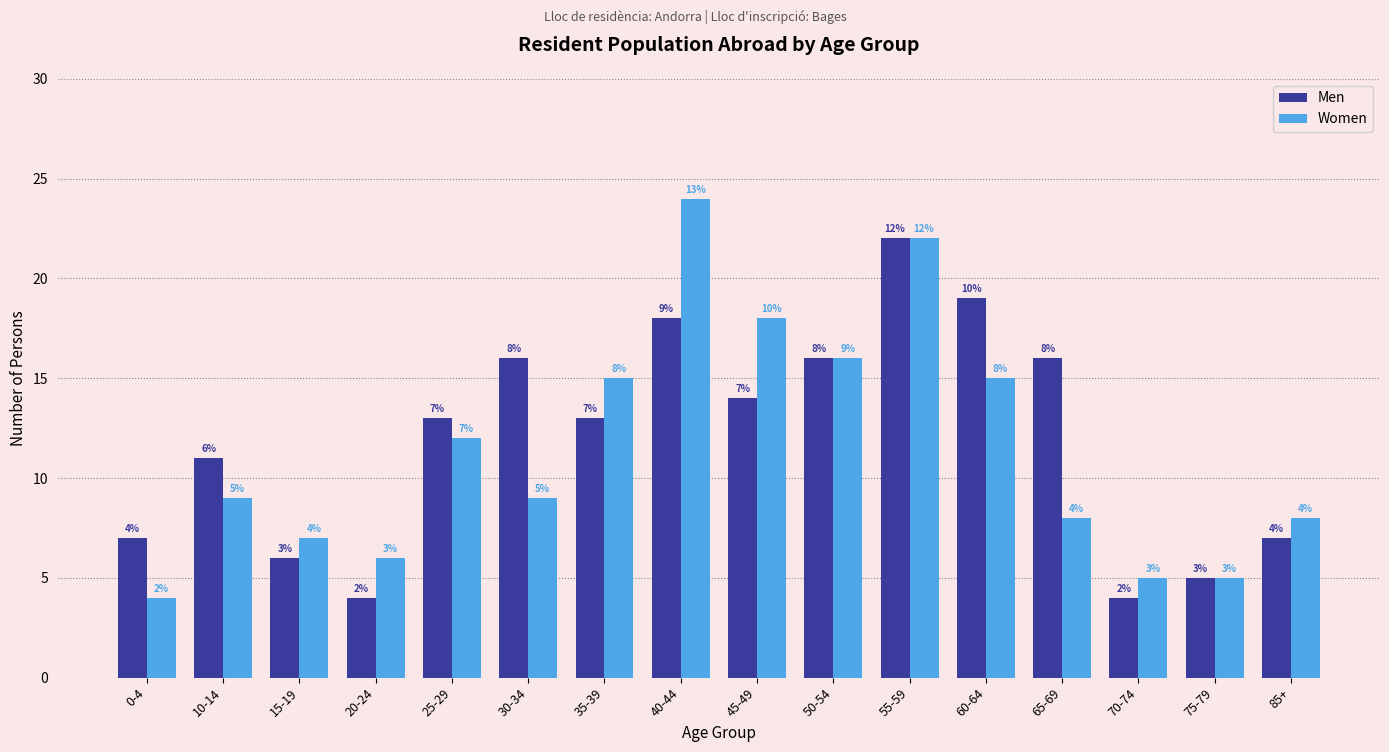

Is the value of Men at 65-69 greater than the value of Women at 20-24?

Yes